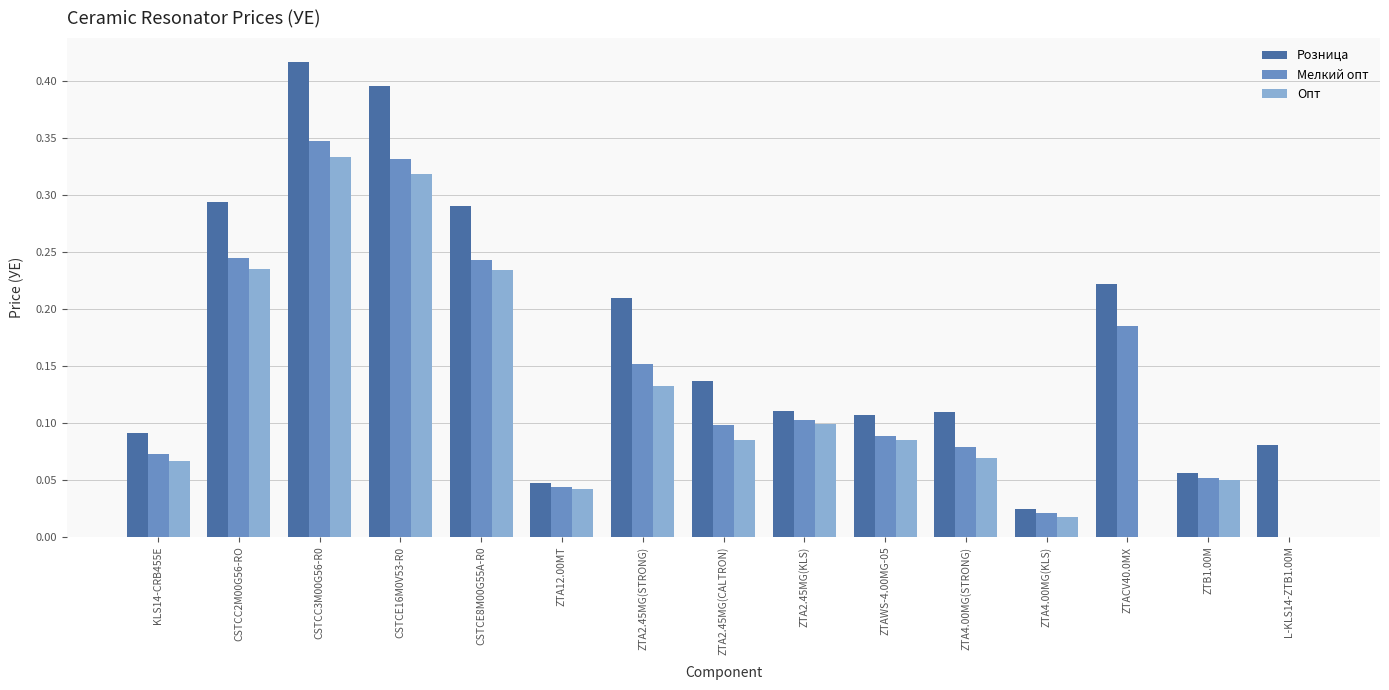

Which series changed the most between ZTA2.45MG(STRONG) and ZTA4.00MG(STRONG)?

Розница